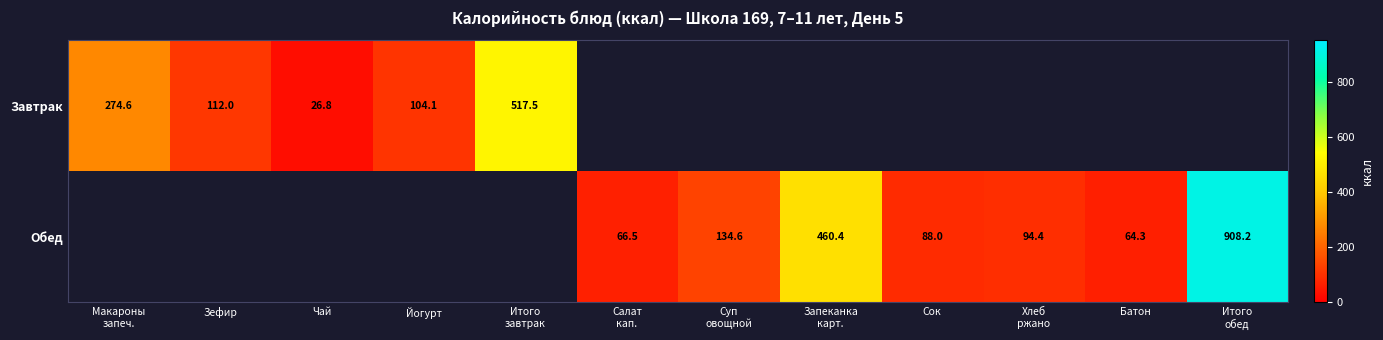

At which category is the sum across all series the highest?

Итого
обед